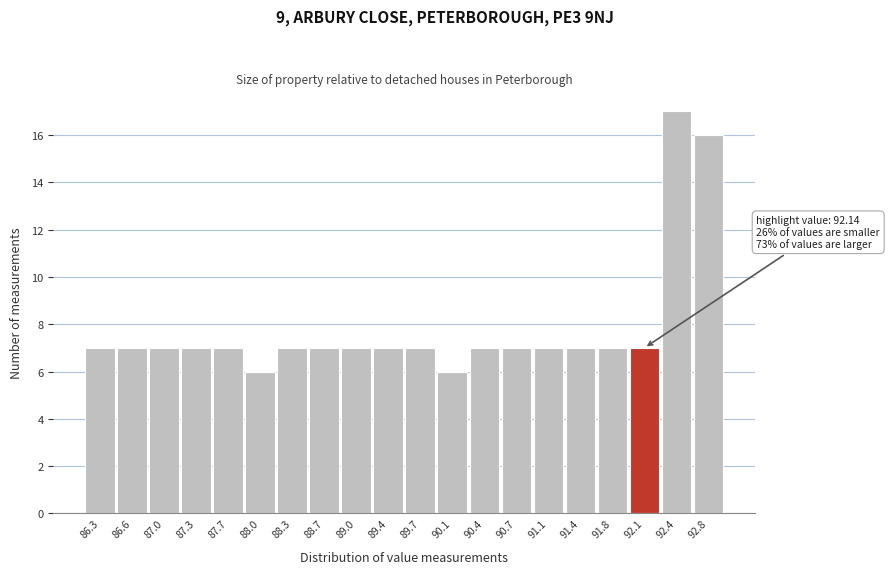

Reading left to right, what are all the values shown in this chart?

7	7	7	7	7	6	7	7	7	7	7	6	7	7	7	7	7	7	17	16